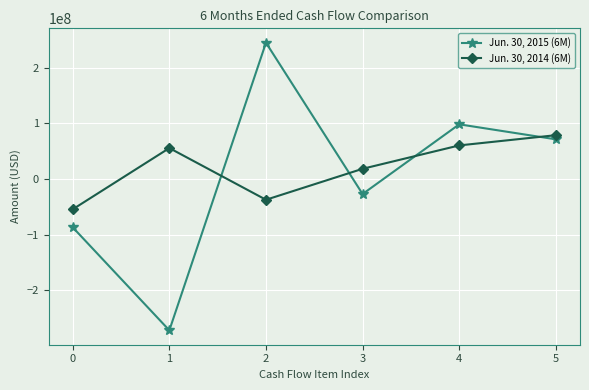

Reading left to right, list all the values displayed in this chart.

Jun. 30, 2015 (6M): -86867216	-272144281	245162645	-26981636	98388222	71406586
Jun. 30, 2014 (6M): -54447617	55688531	-37288150	18400381	60449920	78850301